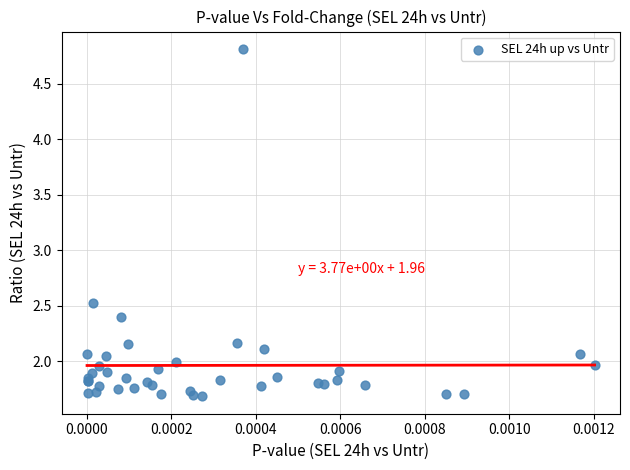

What Y value in the scatter plot is closest to 3?

2.5